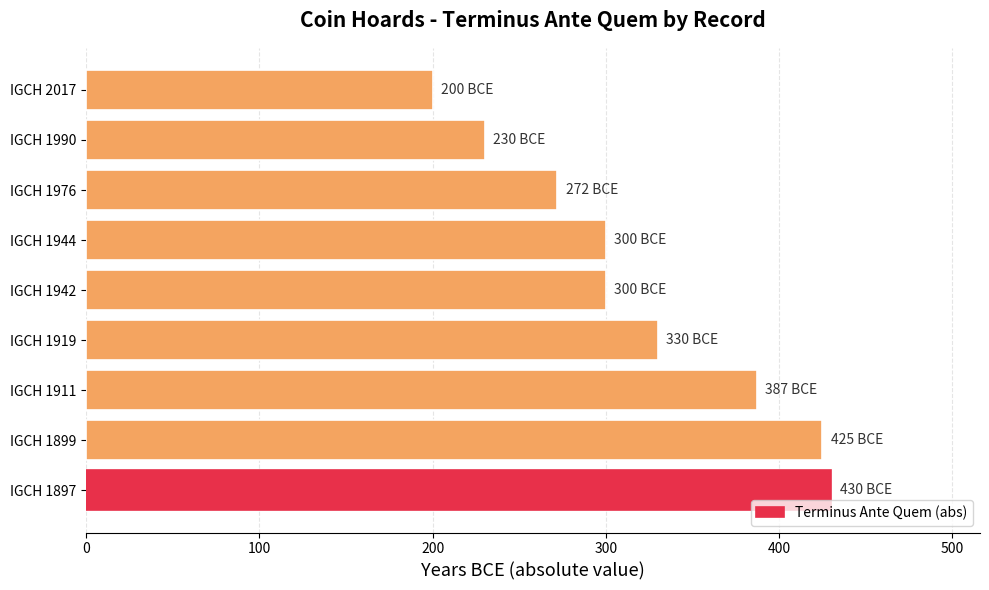

What is the greatest value displayed?

430